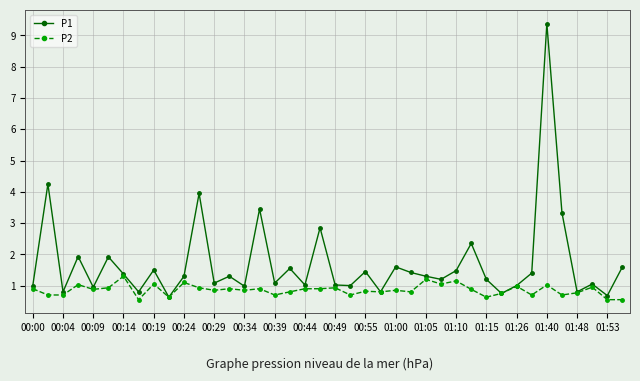

List the series in order of their overall mean, highest first.

P1, P2